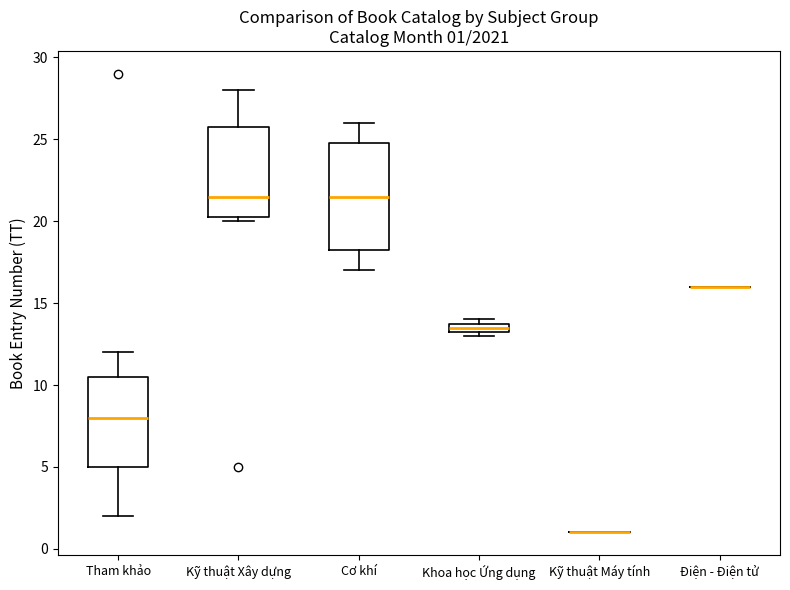

Which box is the tallest, from its lower edge to its upper edge?

Cơ khí